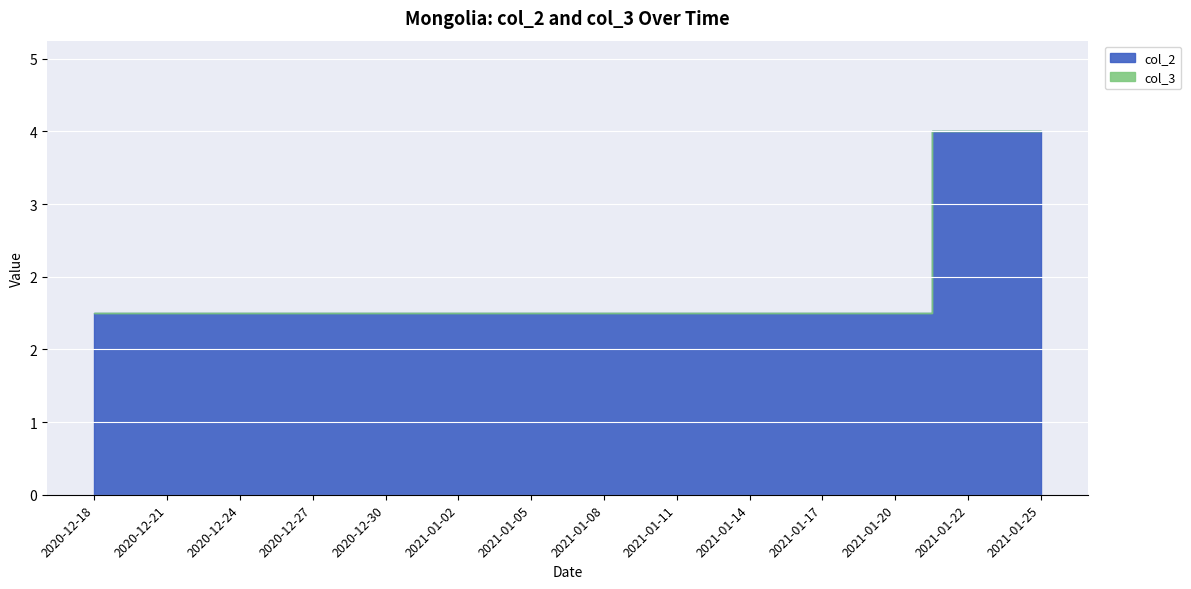

List the series in order of their overall mean, highest first.

col_2, col_3